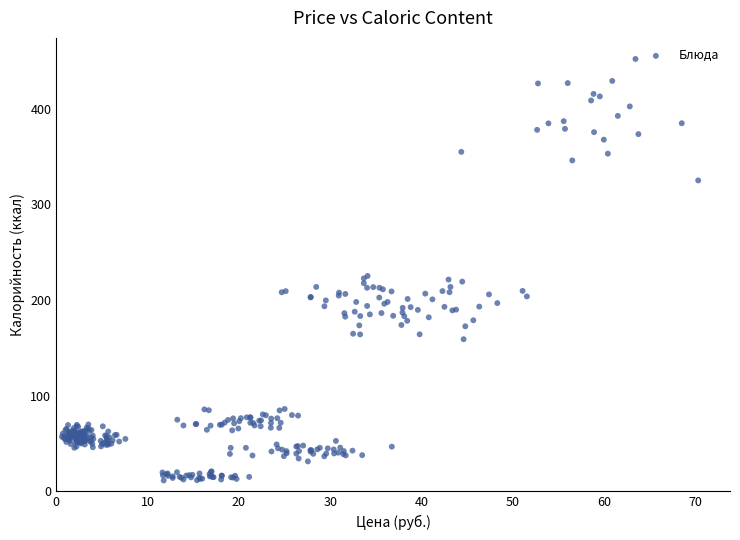

What is the range of X values (max minus min)?

69.6